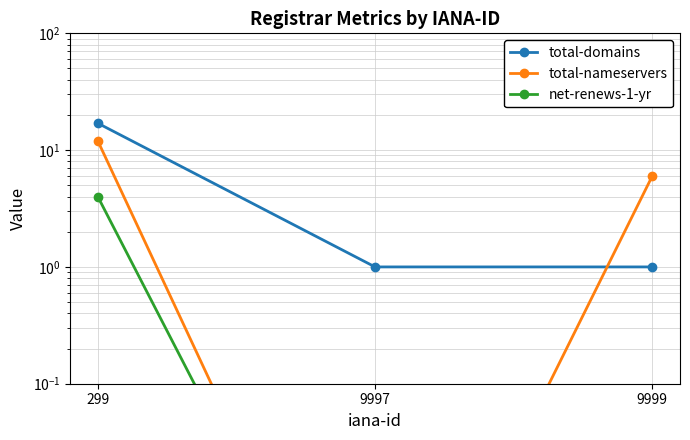

Which category has the lowest value in the net-renews-1-yr series?

9997